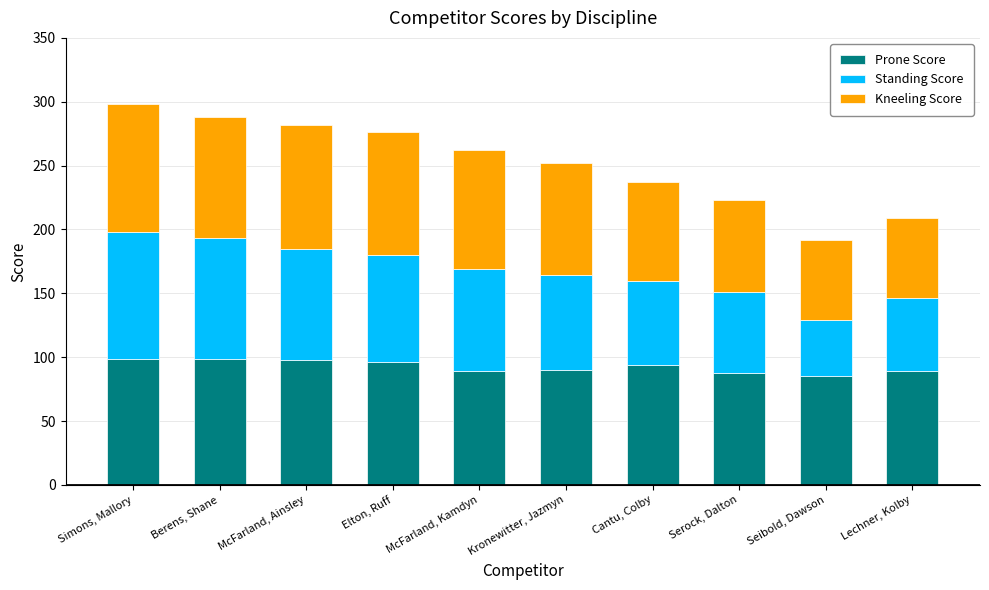

The value of Prone Score at McFarland, Kamdyn is 52. True or false?

False